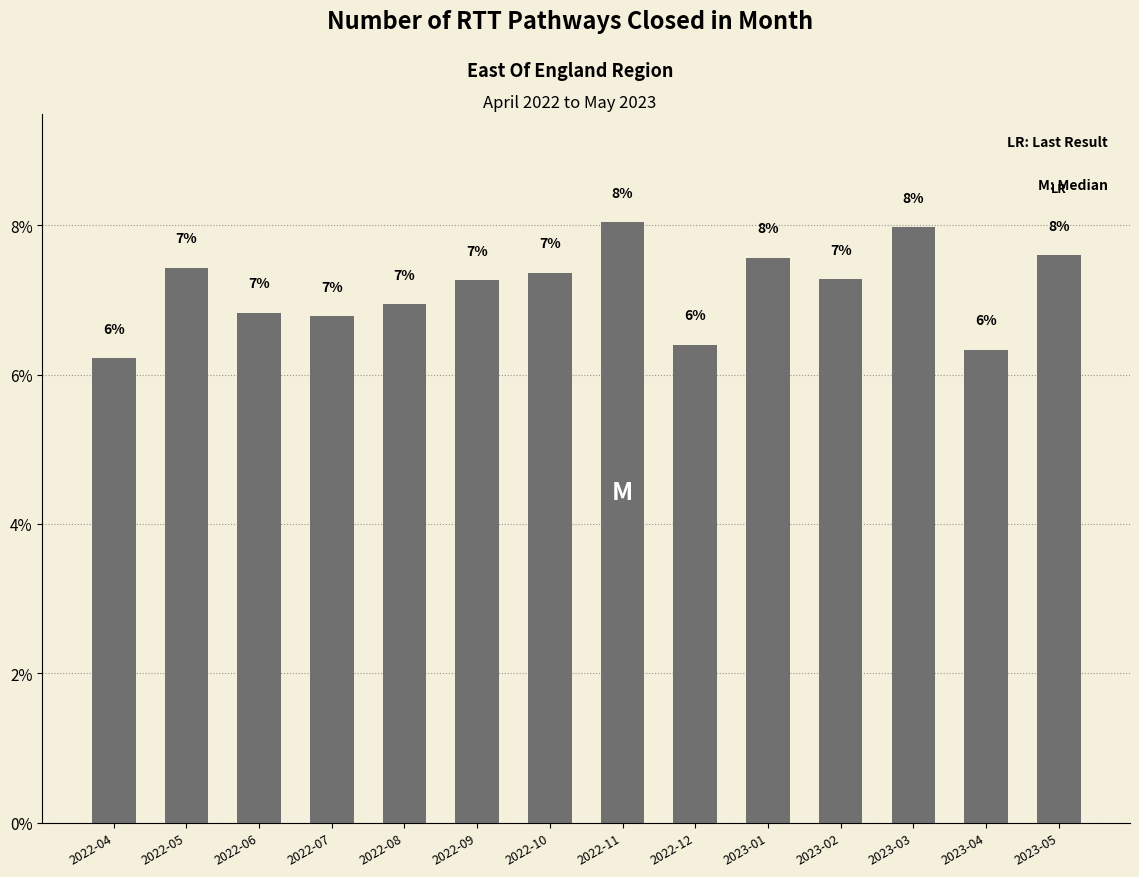

What is the label of the 8th bar from the right?

2022-10